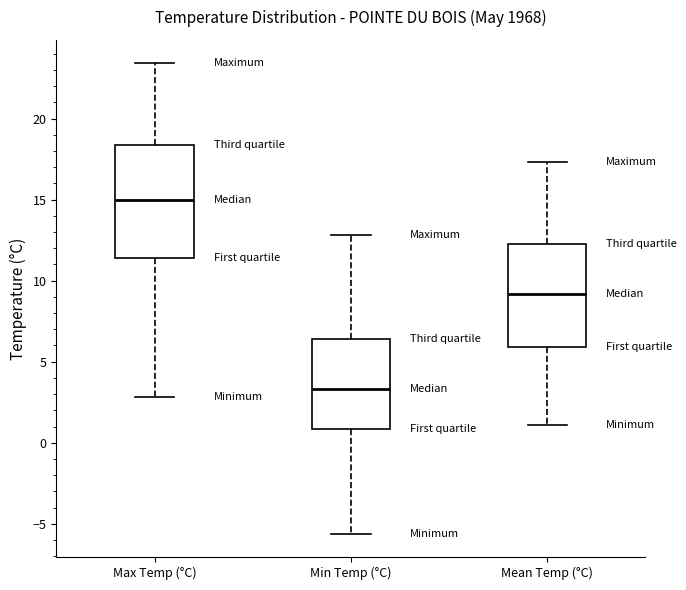

Reading left to right, read every box against the y-axis: the position of its median line, the range the box covers, and the ends of its whiskers. The values are not printed on the chart, so give them approximately, as read against the axis.

Max Temp (°C): median 15.0, box 11.5 to 18.5, whiskers 3.0 to 23.5
Min Temp (°C): median 3.5, box 1.0 to 6.5, whiskers -5.5 to 13.0
Mean Temp (°C): median 9.0, box 6.0 to 12.5, whiskers 1.0 to 17.5